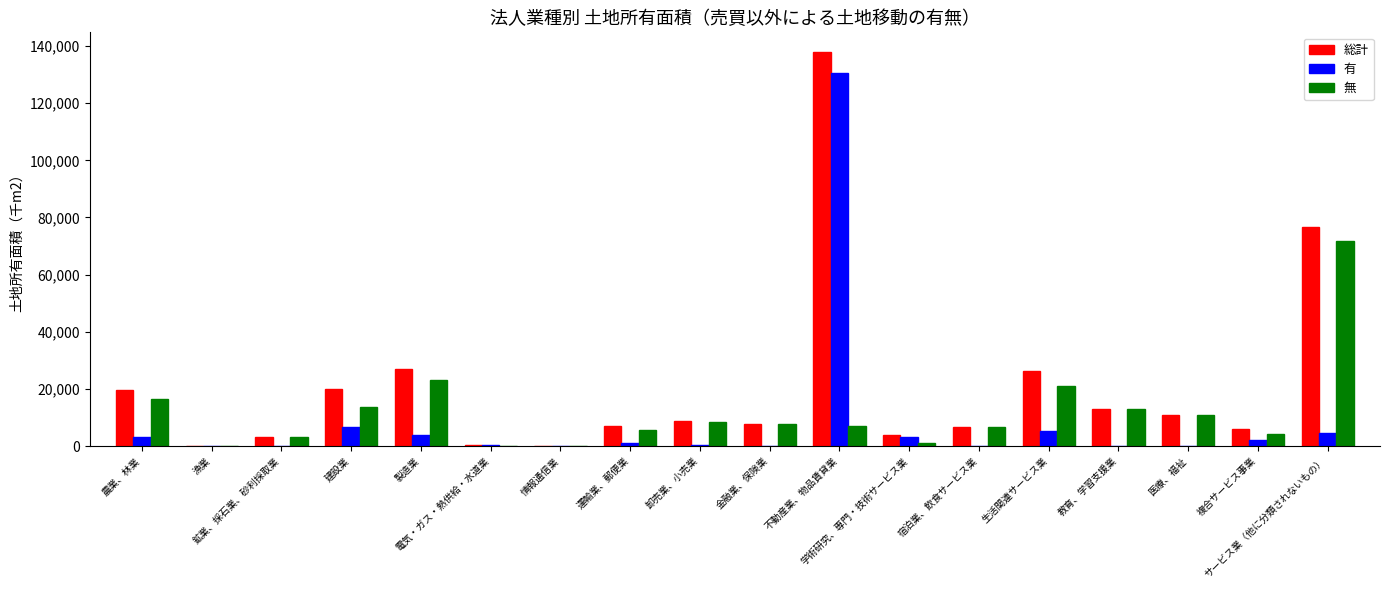

Is the value of 総計 at 製造業 greater than the value of 有 at 生活関連サービス業?

Yes